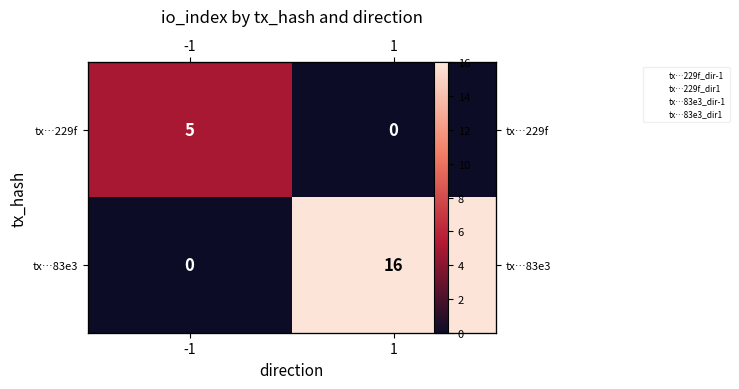

What is the maximum value shown in the chart?

16